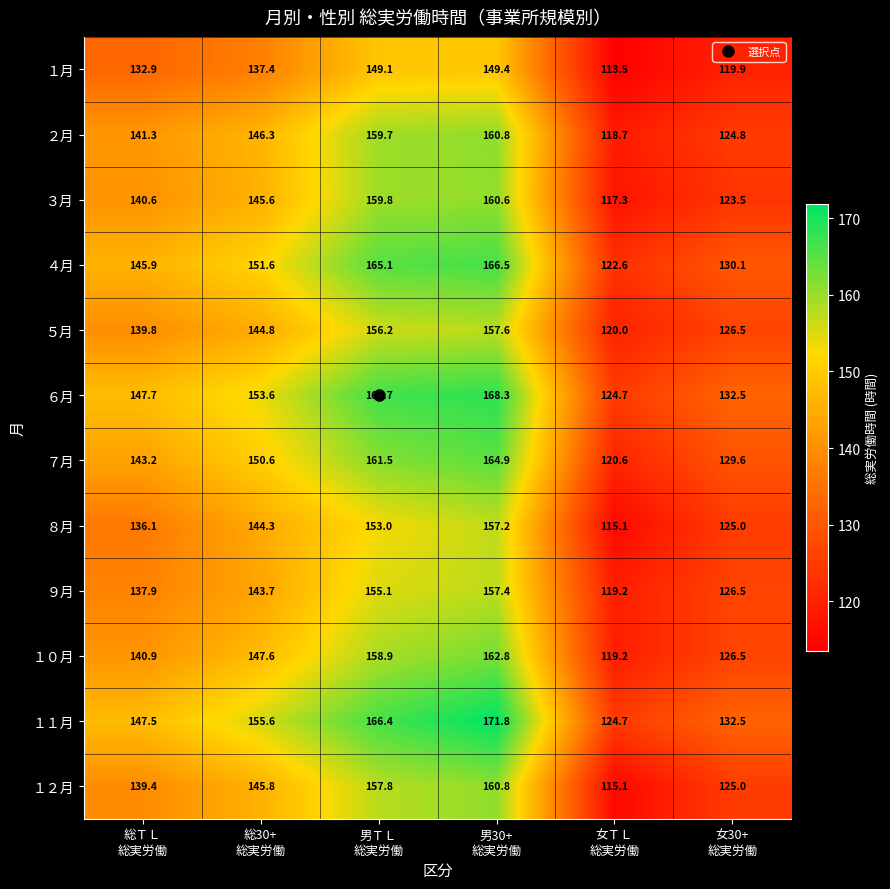

What is the difference between the maximum and minimum values in the ３月 series?

43.3